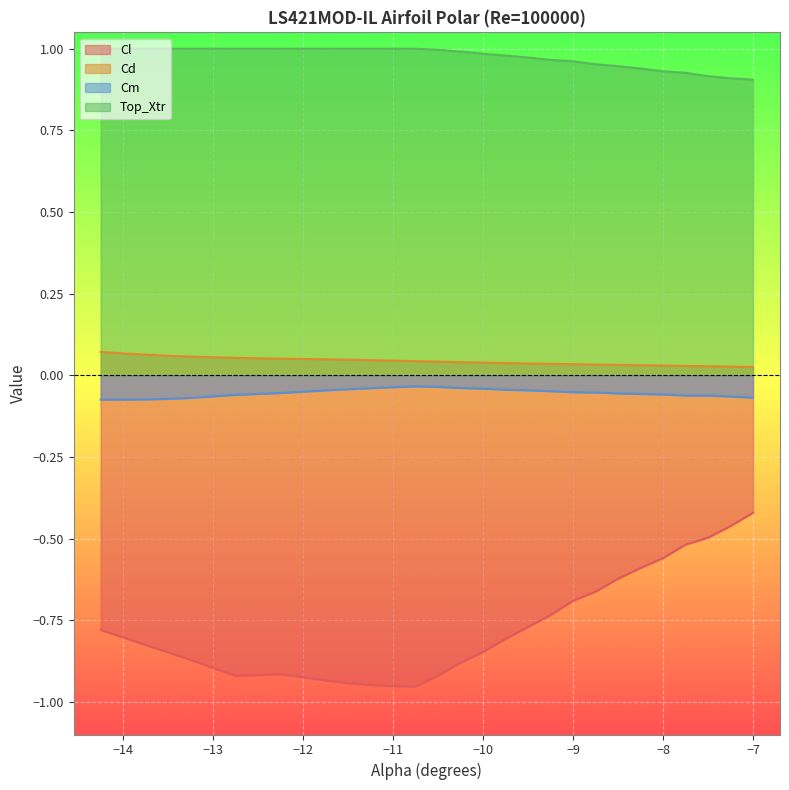

Does the chart display data point markers on the line(s)?

No